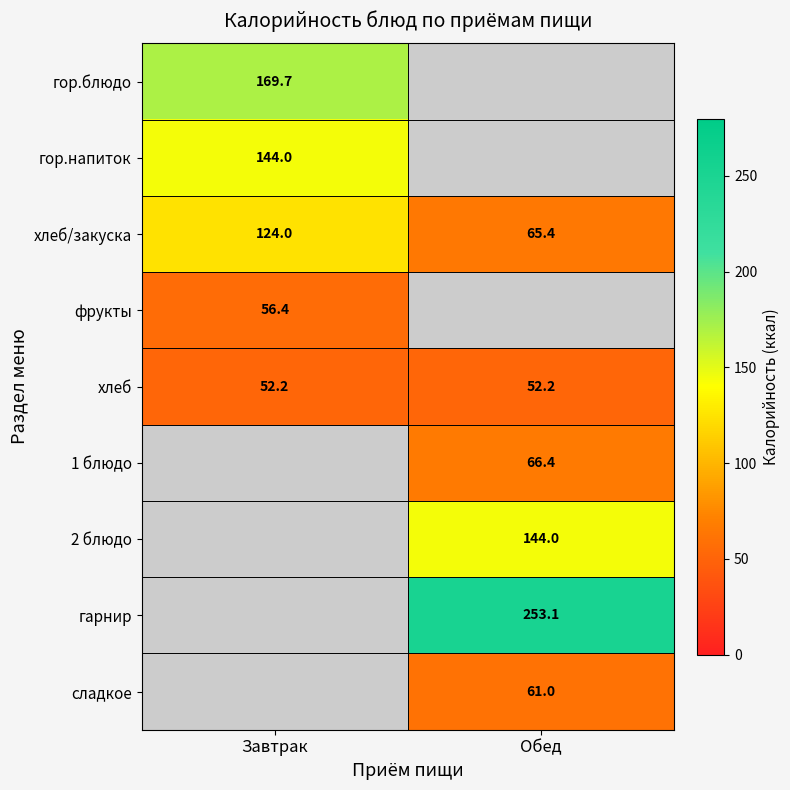

Is the value of хлеб/закуска at Завтрак greater than the value of 1 блюдо at Обед?

Yes